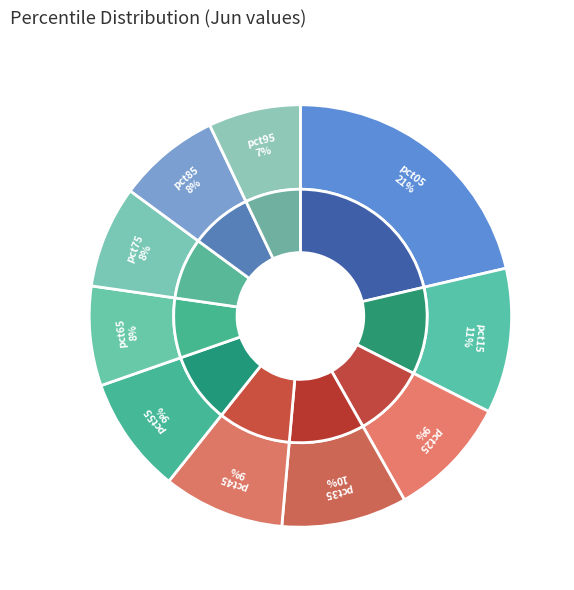

The pct55 slice represents 18% of the pie. True or false?

False